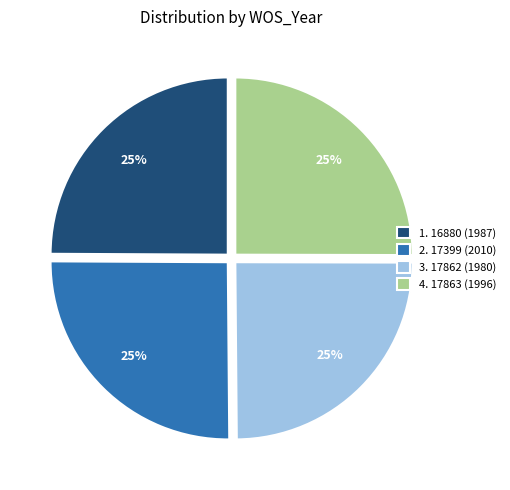

To the nearest percent, what portion does 2. 17399 (2010) represent?

25%